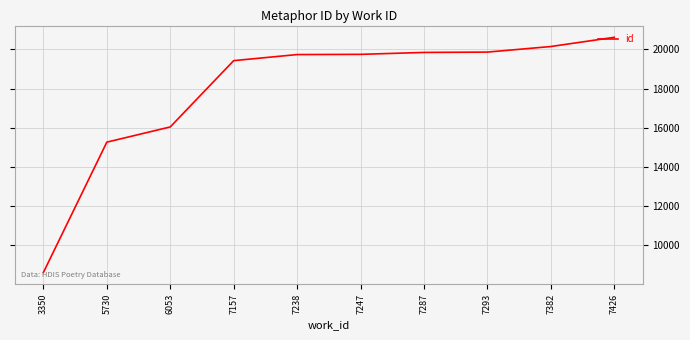

Where is the data nearest to the value 14619?

5730